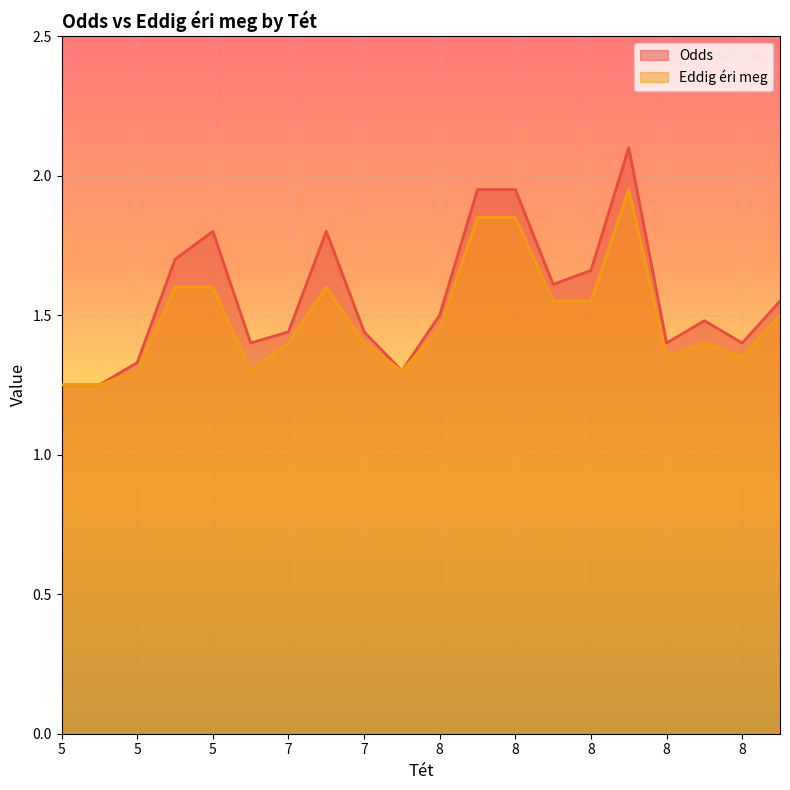

At which category is the sum across all series the highest?

8